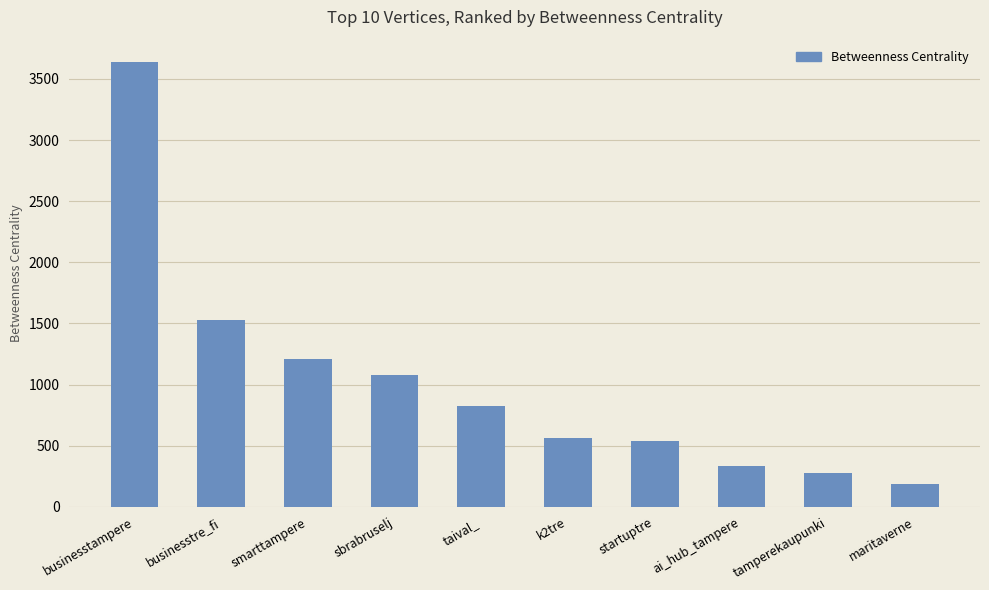

How many values are below 822?

5